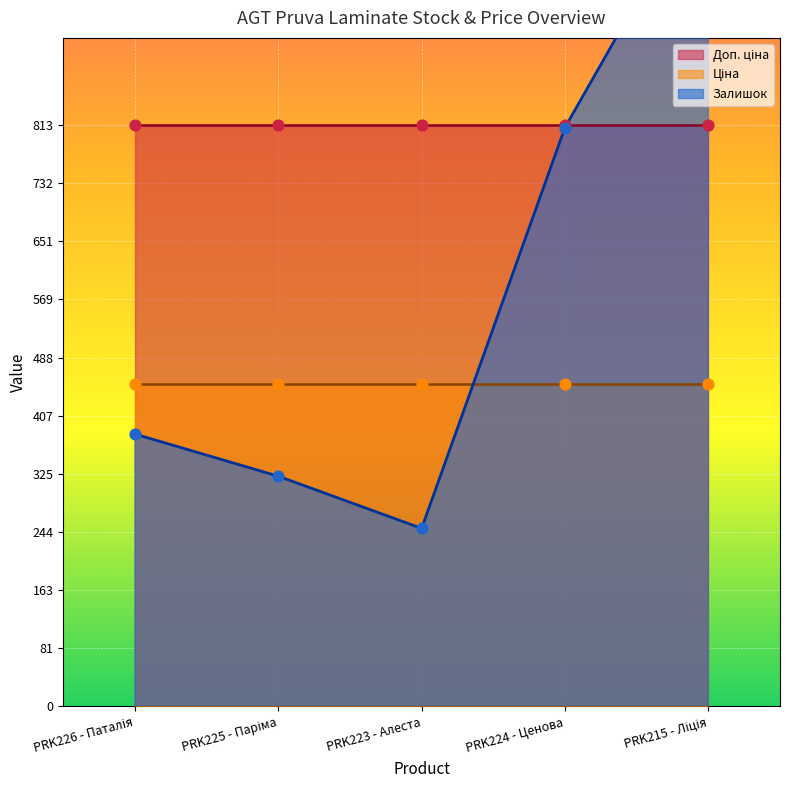

Which series has the largest Y range (max minus min)?

Залишок